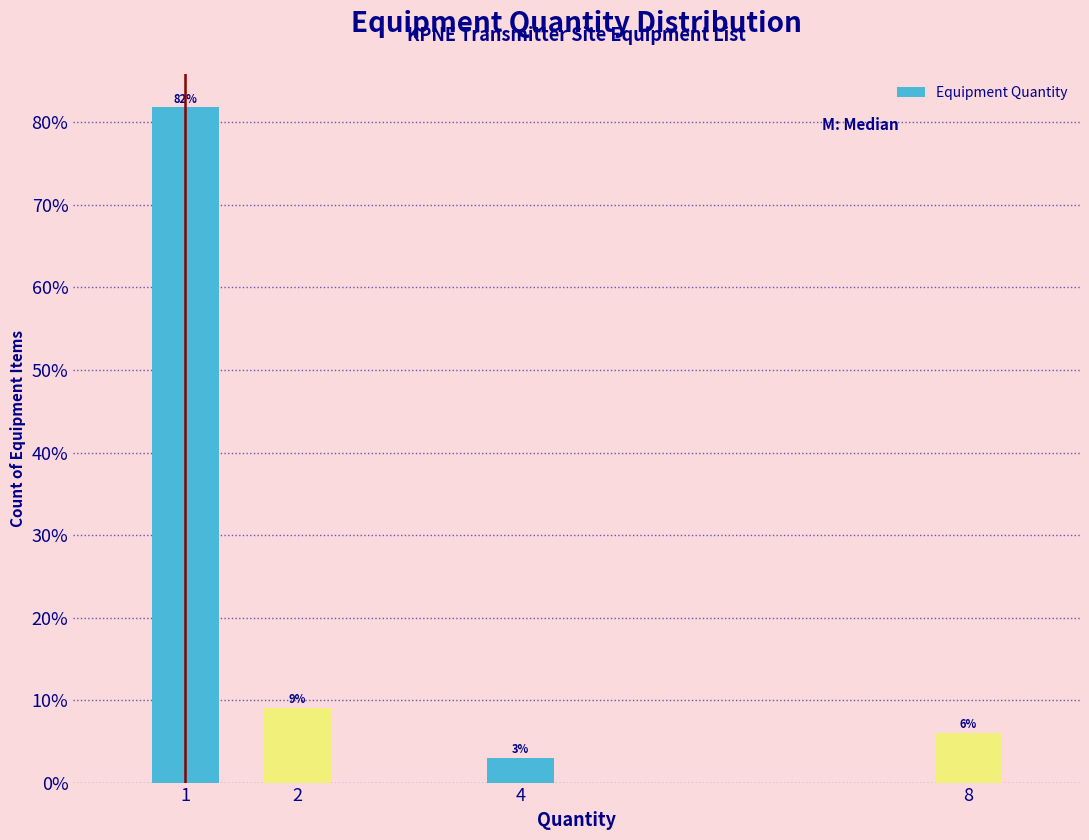

Approximately how many times larger is the value at 2 compared to 4?

3.0